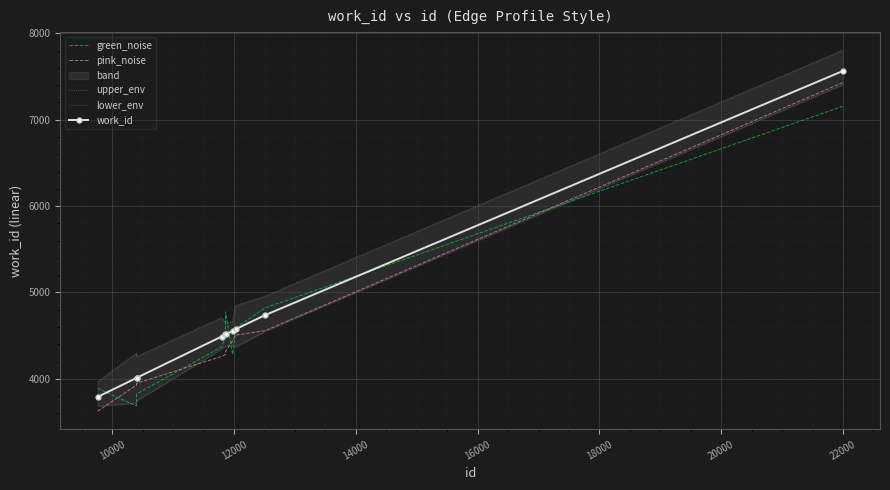

True or false: pink_noise has more than 1 points higher than both neighbors.

False